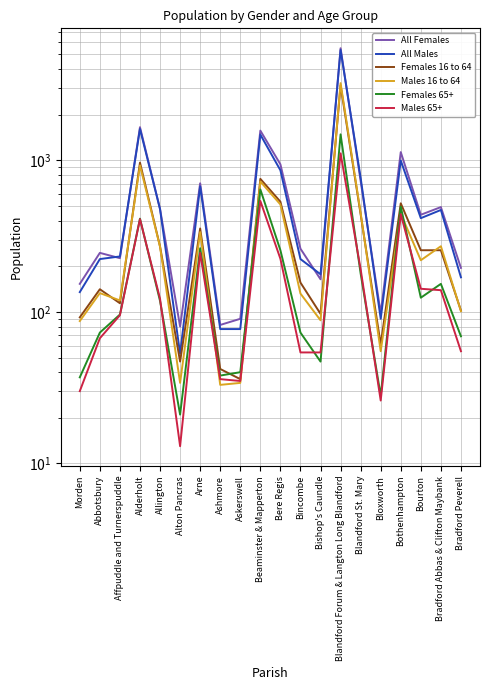

What is the label of the 10th point from the left?

Beaminster & Mapperton